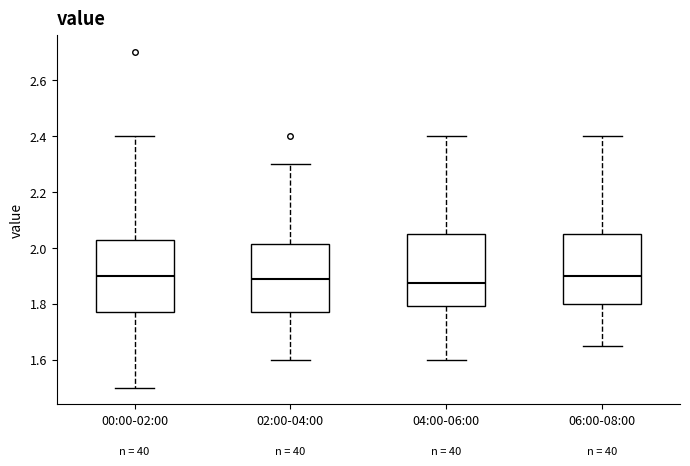

Reading left to right, transcribe this box plot: for each box, give where its median line is, the range the box spans, and where its two whiskers end, as read against the y-axis. The values are not printed on the chart, so give them approximately, as read against the axis.

00:00-02:00: median 1.90, box 1.78 to 2.02, whiskers 1.50 to 2.40
02:00-04:00: median 1.90, box 1.78 to 2.02, whiskers 1.60 to 2.30
04:00-06:00: median 1.88, box 1.80 to 2.06, whiskers 1.60 to 2.40
06:00-08:00: median 1.90, box 1.80 to 2.06, whiskers 1.66 to 2.40